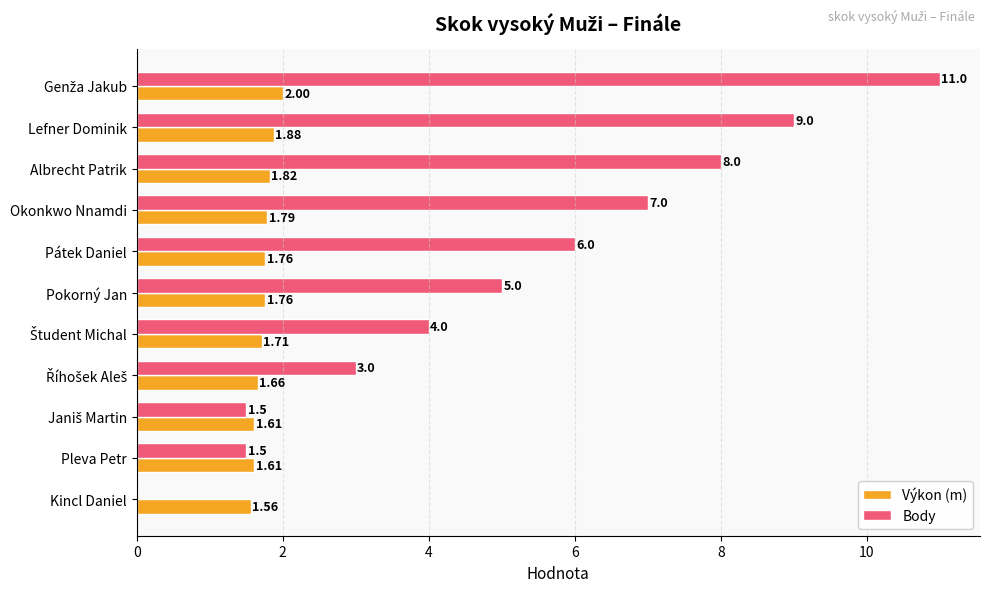

Which series has the widest spread of values?

Body